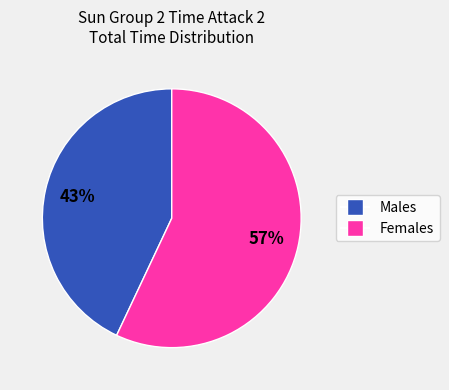

To the nearest percent, what is the average slice percentage?

50%